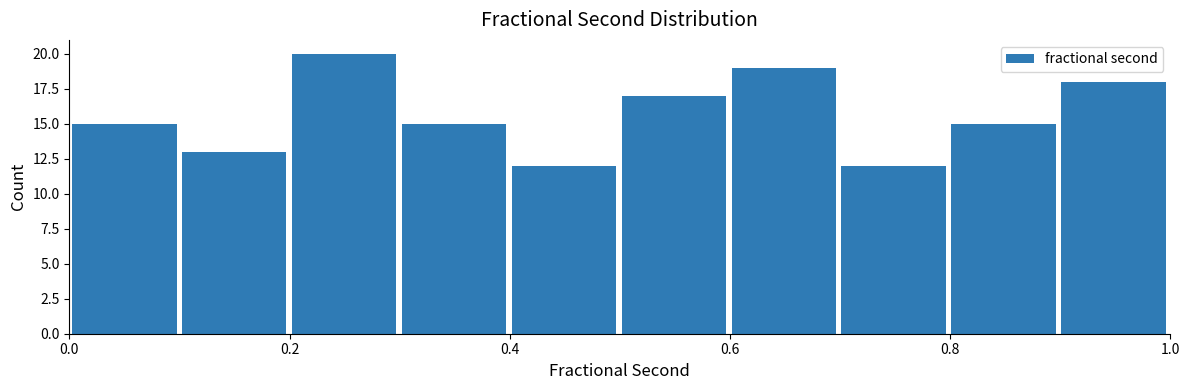

How tall is the bar that spans 0.8 to 0.9 on the x-axis? Neither the bar edges nor the heights are printed on the chart, so give them approximately, as read against the axes.

15